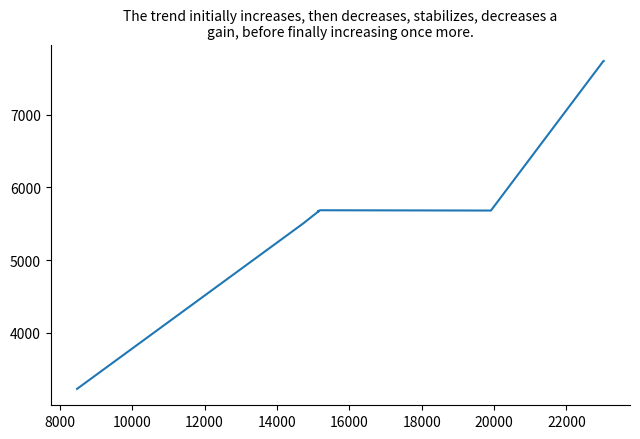

What is the sum of all values?

58247